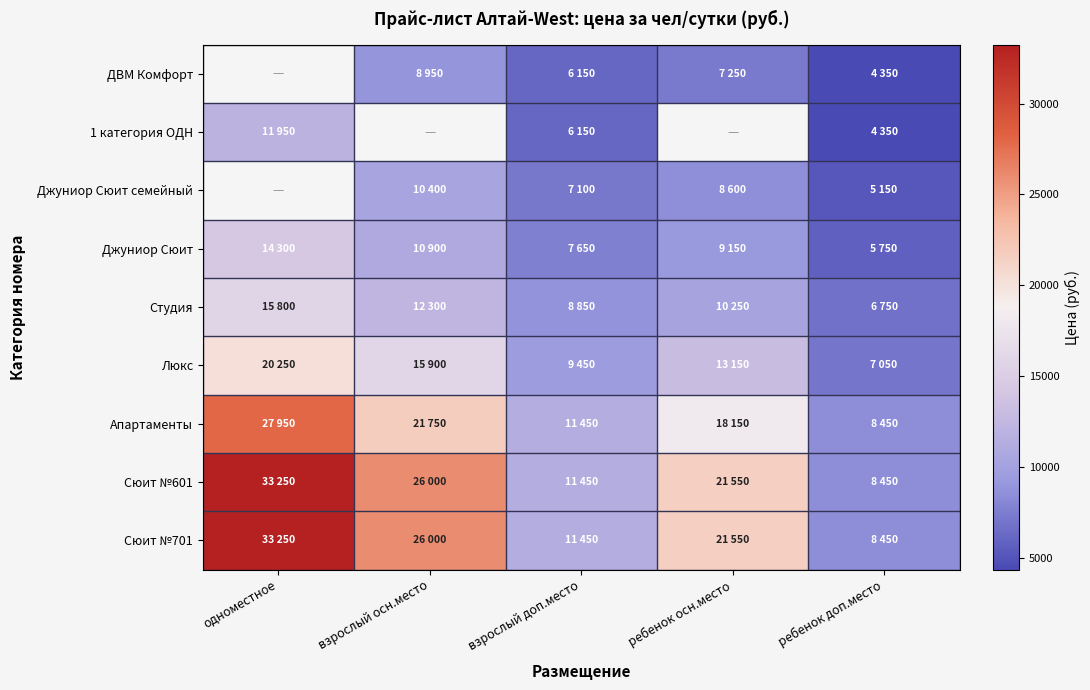

How many values in Джуниор Сюит семейный are above zero?

4